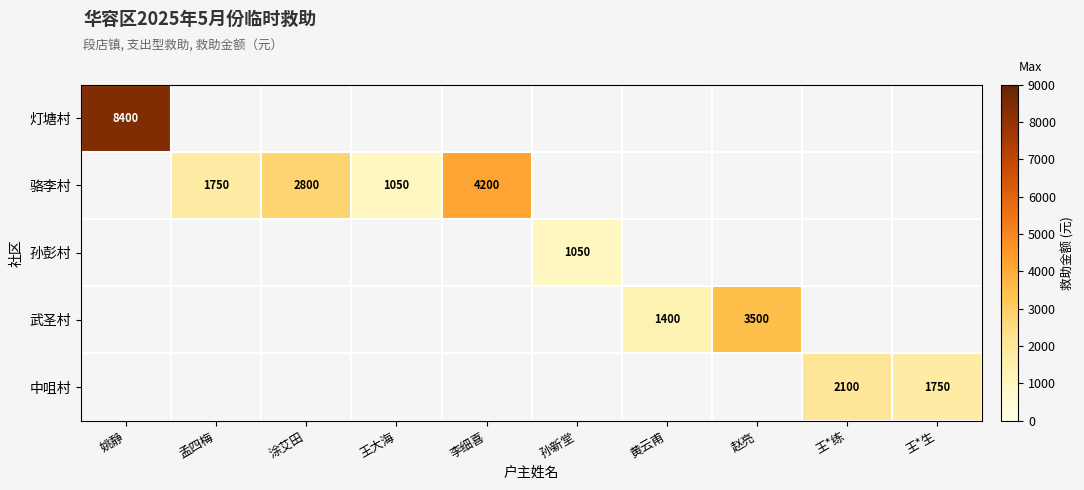

Is it true that 骆李村 equals 4302 at 涂艾田?

False